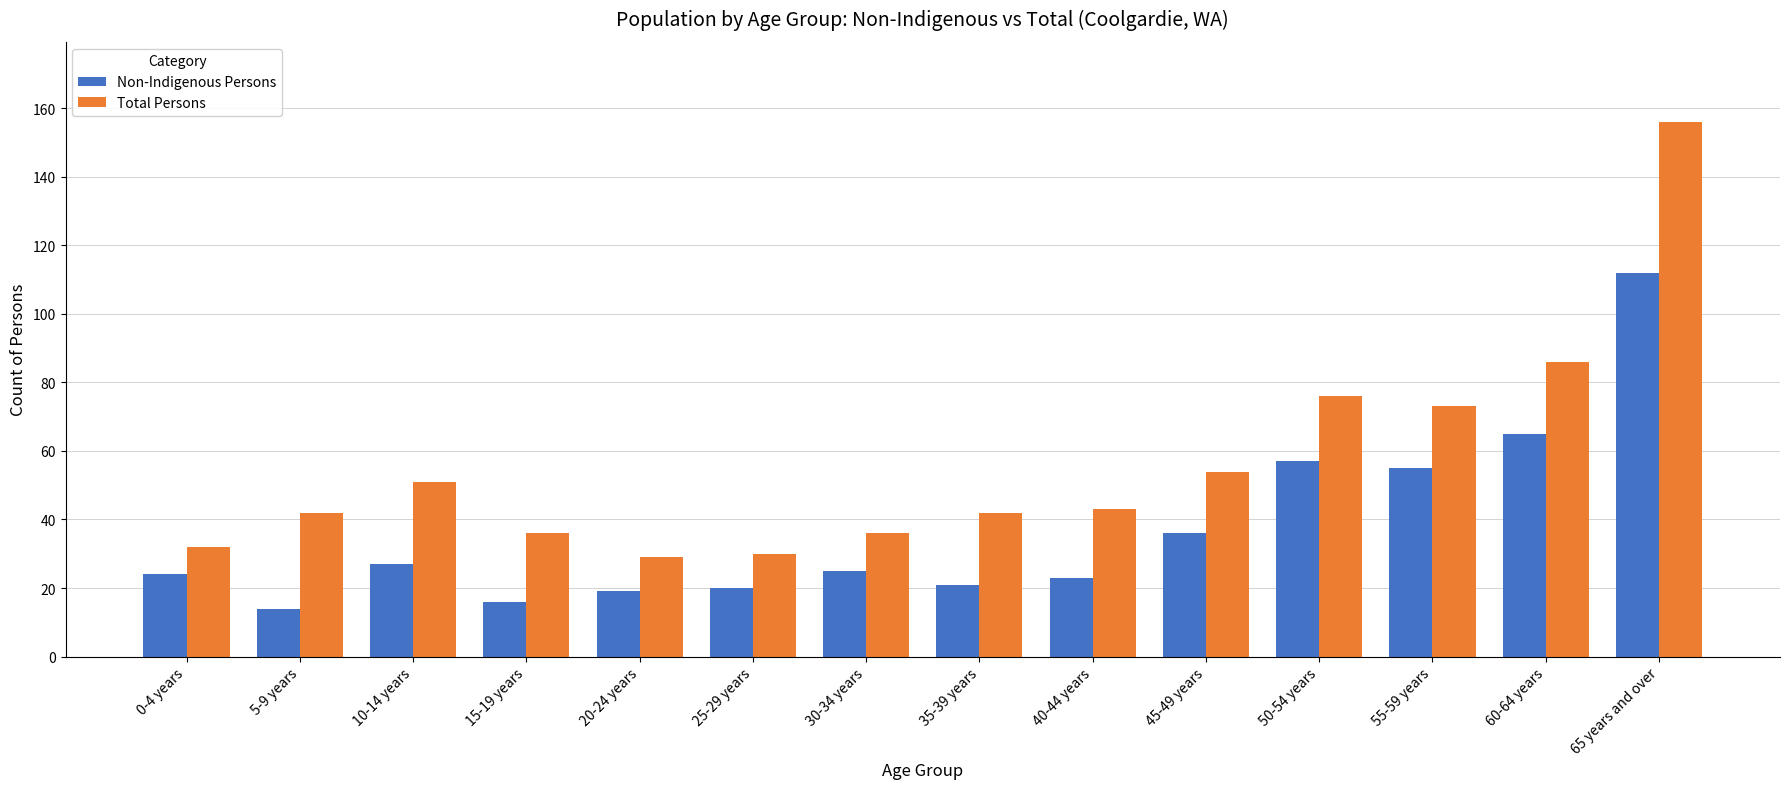

List the series in order of their peak value, highest first.

Total Persons, Non-Indigenous Persons